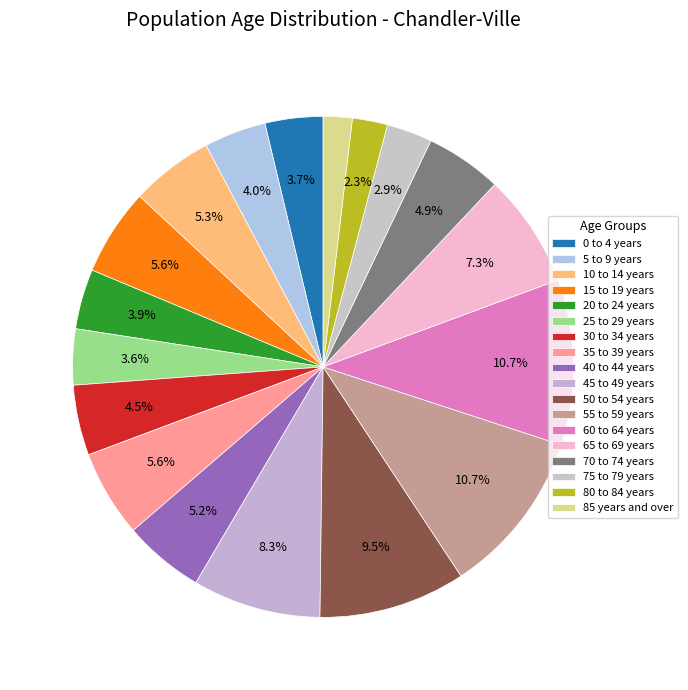

Which slice is the largest?

55 to 59 years